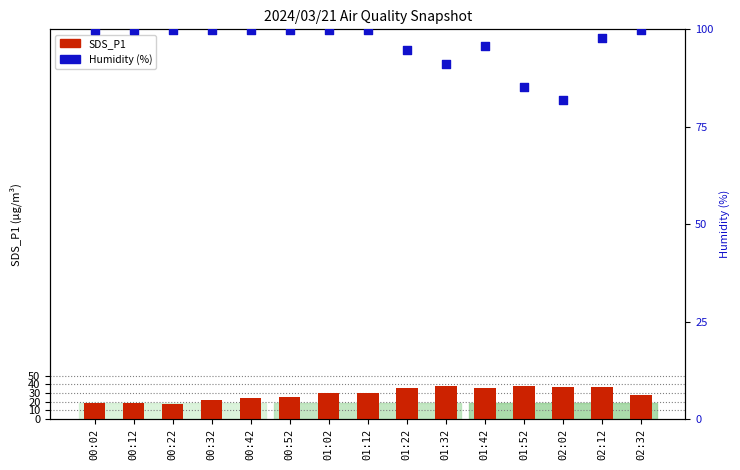

Which series reaches the maximum Y coordinate?

Humidity (%)